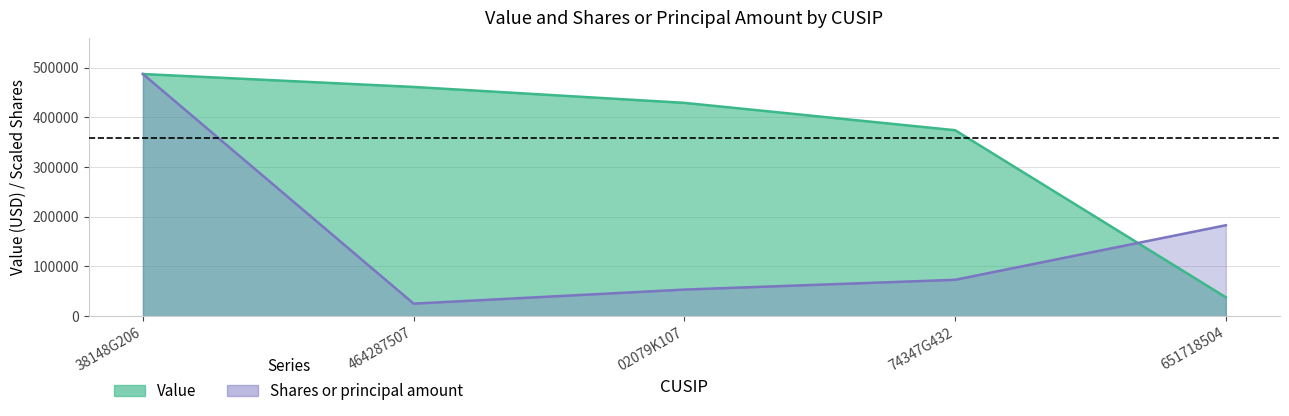

At how many categories does at least one series exceed 252341?

4